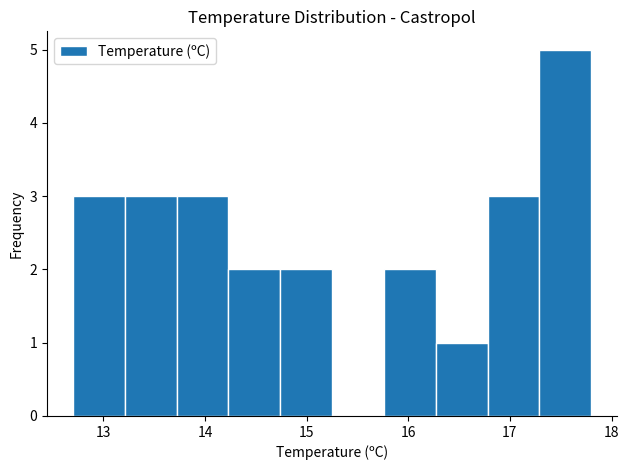

Over which range of the x-axis is the bar tallest?

17.29 to 17.80